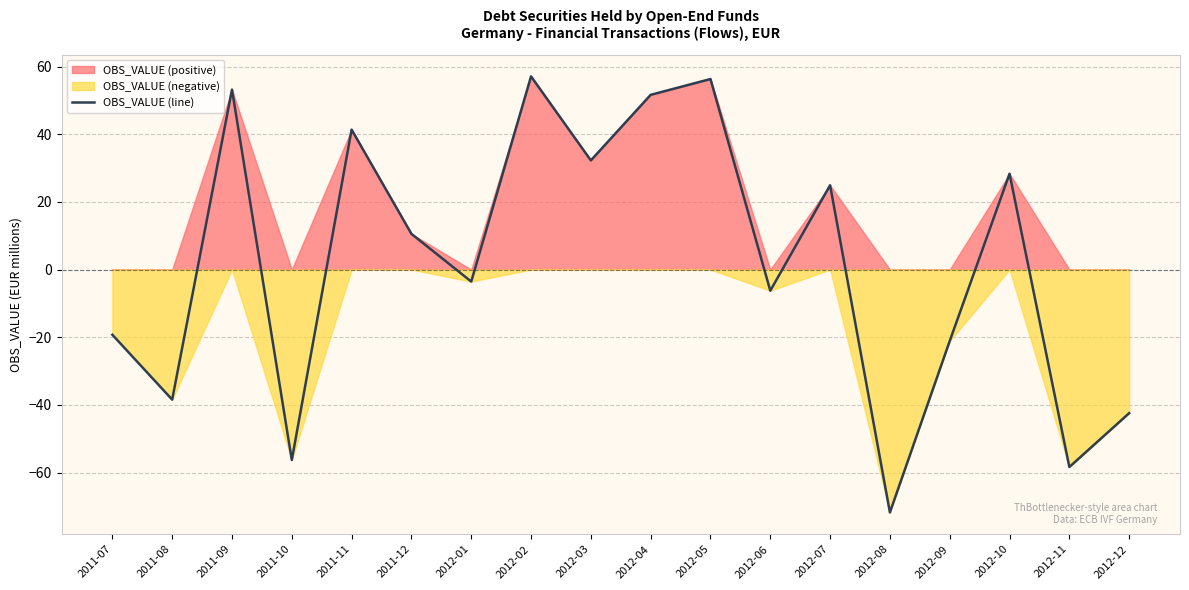

True or false: the data shows 32.3 at 2011-09.

False